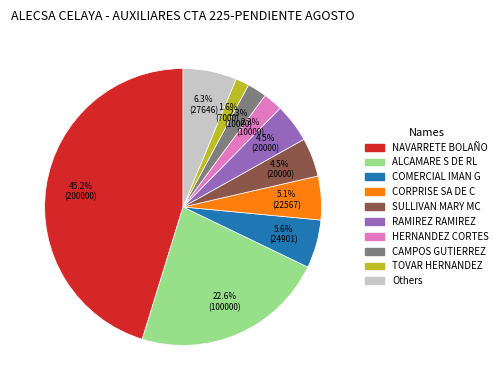

Does any single category account for the majority?

No